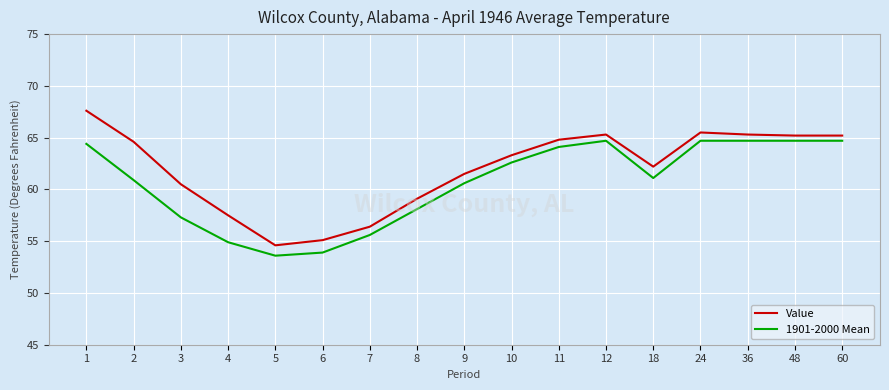

Is it true that Value equals 110.4 at 18?

False